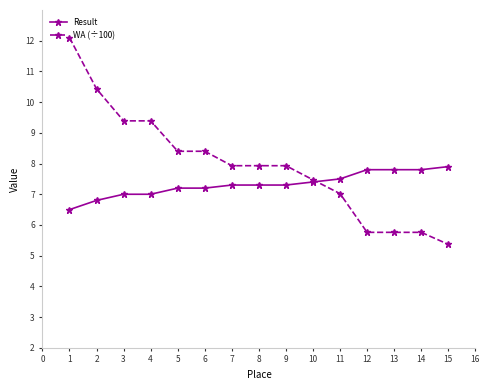

What is the maximum value shown in the chart?

12.1